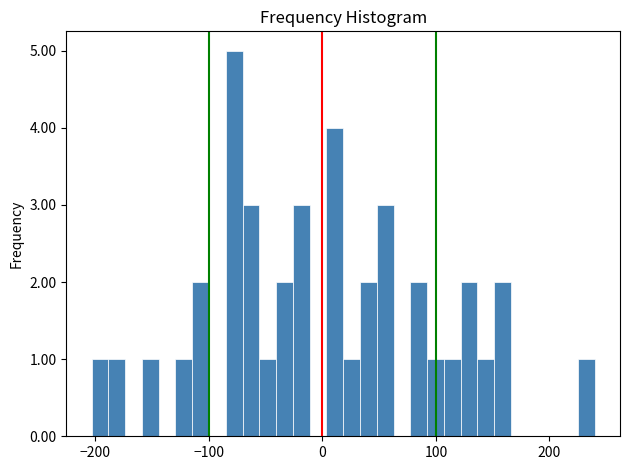

Around what value on the x-axis is the tallest bar? Give the approximate position of its centre, as read against the axis.

-80